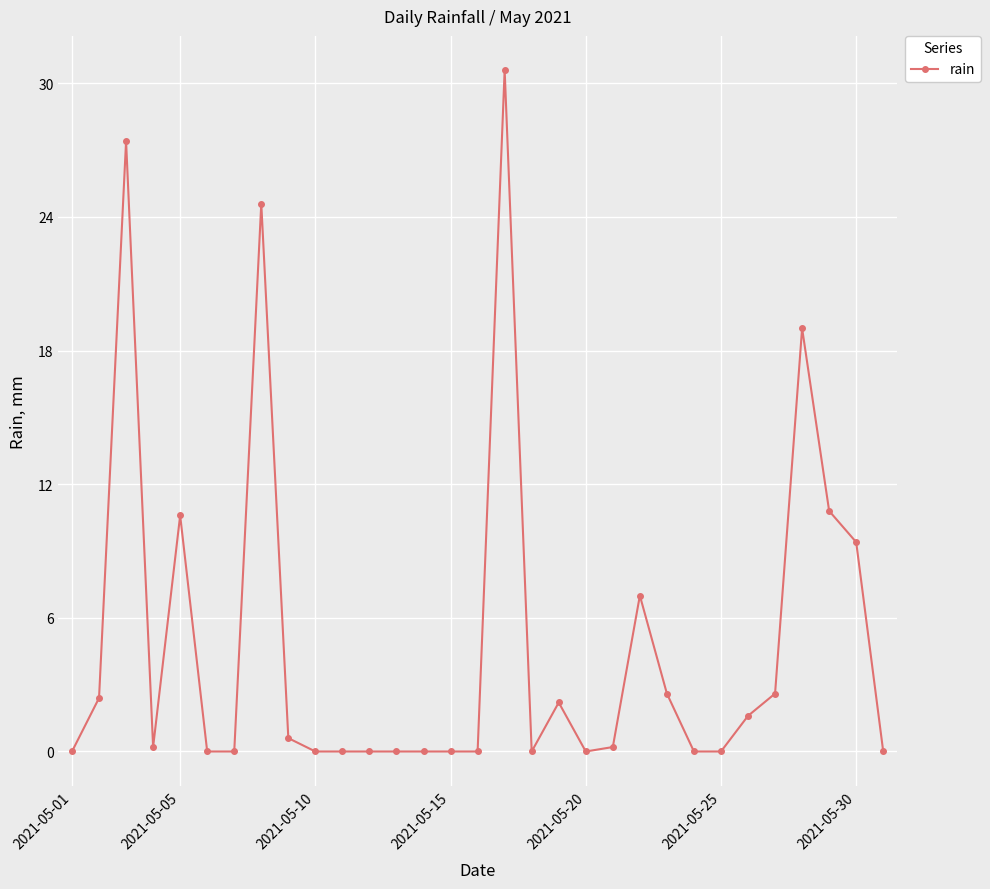

What is the value of the 2nd point from the left?

2.4